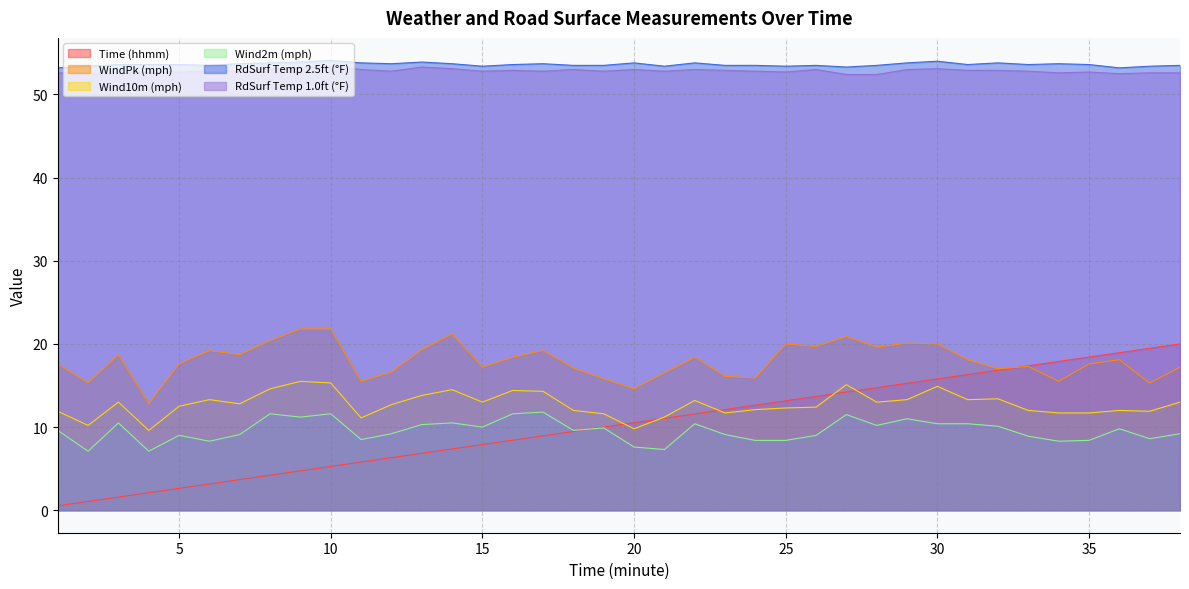

Reading left to right, extract all data points from this chart.

Time (hhmm): 0.5	1.1	1.6	2.1	2.6	3.2	3.7	4.2	4.7	5.3	5.8	6.3	6.8	7.4	7.9	8.4	8.9	9.5	10.0	10.5	11.1	11.6	12.1	12.6	13.2	13.7	14.2	14.7	15.3	15.8	16.3	16.8	17.4	17.9	18.4	18.9	19.5	20.0
WindPk (mph): 17.6	15.3	18.7	12.8	17.6	19.2	18.7	20.4	21.8	21.8	15.5	16.6	19.3	21.2	17.2	18.4	19.2	17.1	15.8	14.6	16.5	18.4	16.1	15.9	20.0	19.7	20.9	19.6	20.1	20.0	18.1	17.0	17.3	15.5	17.6	18.1	15.3	17.2
Wind10m (mph): 11.9	10.2	13.0	9.6	12.5	13.3	12.8	14.6	15.5	15.3	11.1	12.7	13.8	14.5	13.0	14.4	14.3	12.0	11.6	9.8	11.2	13.2	11.7	12.1	12.3	12.4	15.1	13.0	13.3	14.9	13.3	13.4	12.0	11.7	11.7	12.0	11.9	13.0
Wind2m (mph): 9.6	7.1	10.5	7.1	9.0	8.3	9.1	11.6	11.2	11.6	8.5	9.2	10.3	10.5	10.0	11.6	11.8	9.6	9.9	7.6	7.3	10.4	9.1	8.4	8.4	9.0	11.5	10.2	11.0	10.4	10.4	10.1	8.9	8.3	8.4	9.8	8.6	9.2
RdSurf Temp 2.5ft (°F): 53.2	53.4	53.6	53.6	53.6	53.5	53.7	53.8	53.9	54.1	53.8	53.7	53.9	53.7	53.4	53.6	53.7	53.5	53.5	53.8	53.4	53.8	53.5	53.5	53.4	53.5	53.3	53.5	53.8	54.0	53.6	53.8	53.6	53.7	53.6	53.2	53.4	53.5
RdSurf Temp 1.0ft (°F): 52.6	52.5	52.5	52.7	52.7	52.8	52.8	53.1	53.2	53.4	53.0	52.8	53.3	53.1	52.8	52.9	52.8	53.0	52.8	53.0	52.8	53.0	52.9	52.8	52.7	53.0	52.4	52.4	53.0	53.1	52.9	52.9	52.8	52.6	52.7	52.5	52.6	52.6